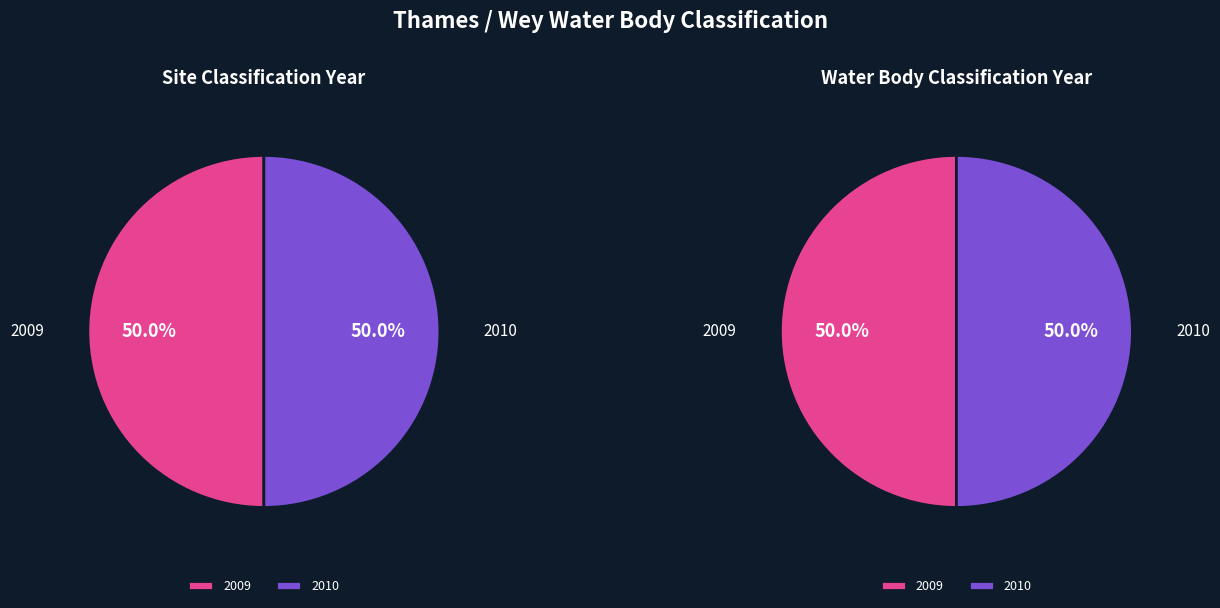

Count the number of slices in the pie.

2